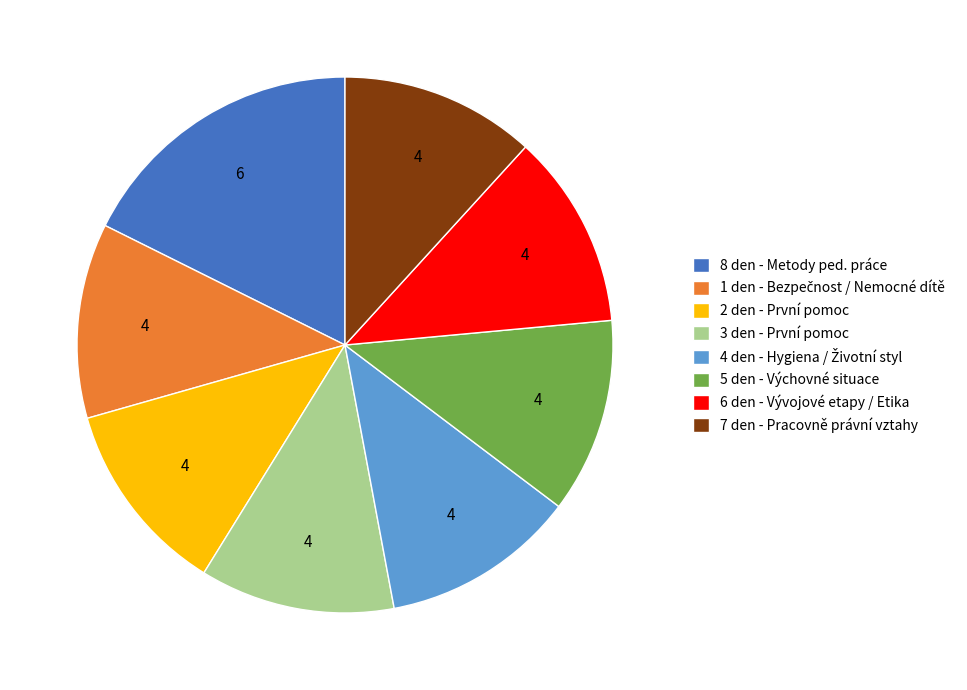

Is there any slice that represents more than half of the pie?

No